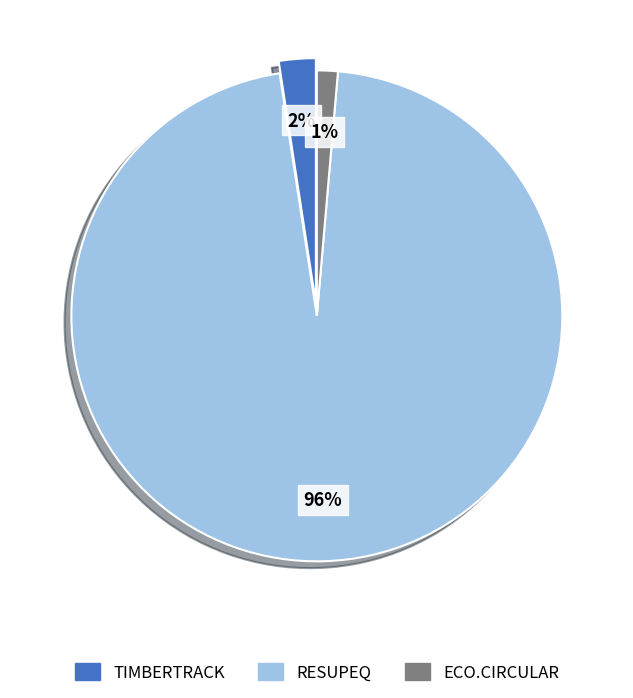

To the nearest percent, what portion does TIMBERTRACK represent?

2%